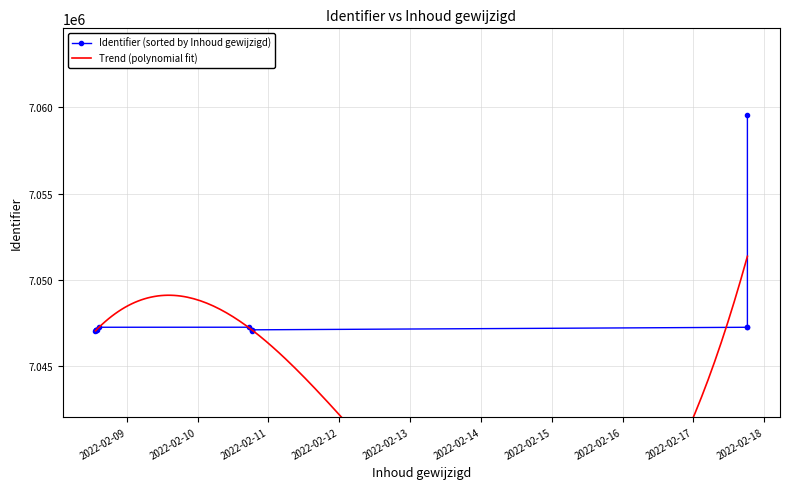

Does the chart have visible grid lines?

Yes